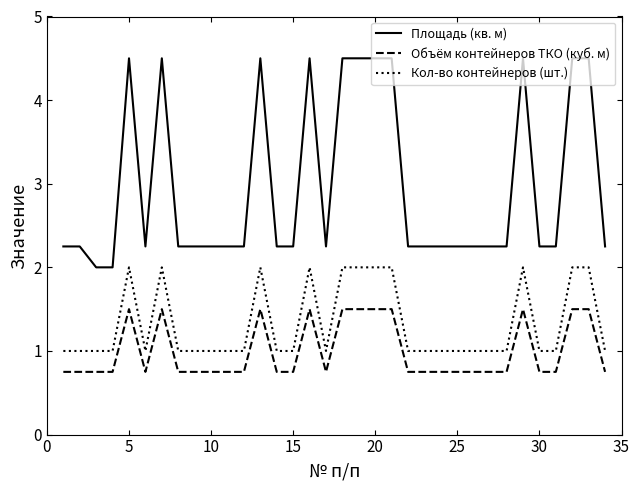

List the series in order of their peak value, lowest first.

Объём контейнеров ТКО (куб. м), Кол-во контейнеров (шт.), Площадь (кв. м)